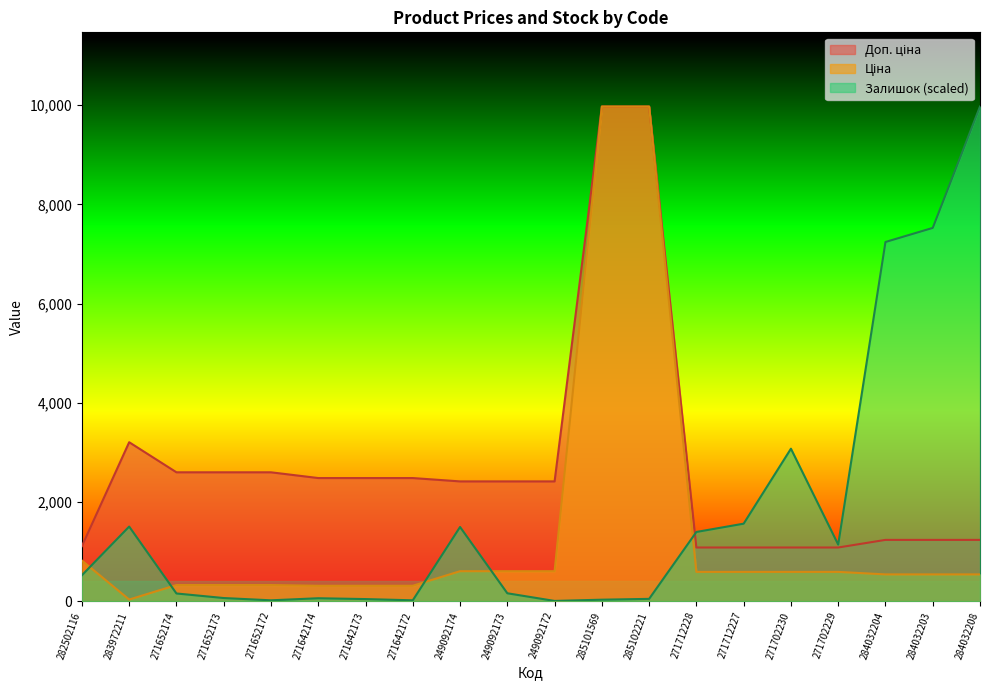

At which category does Доп. ціна reach its first local peak?

283972211